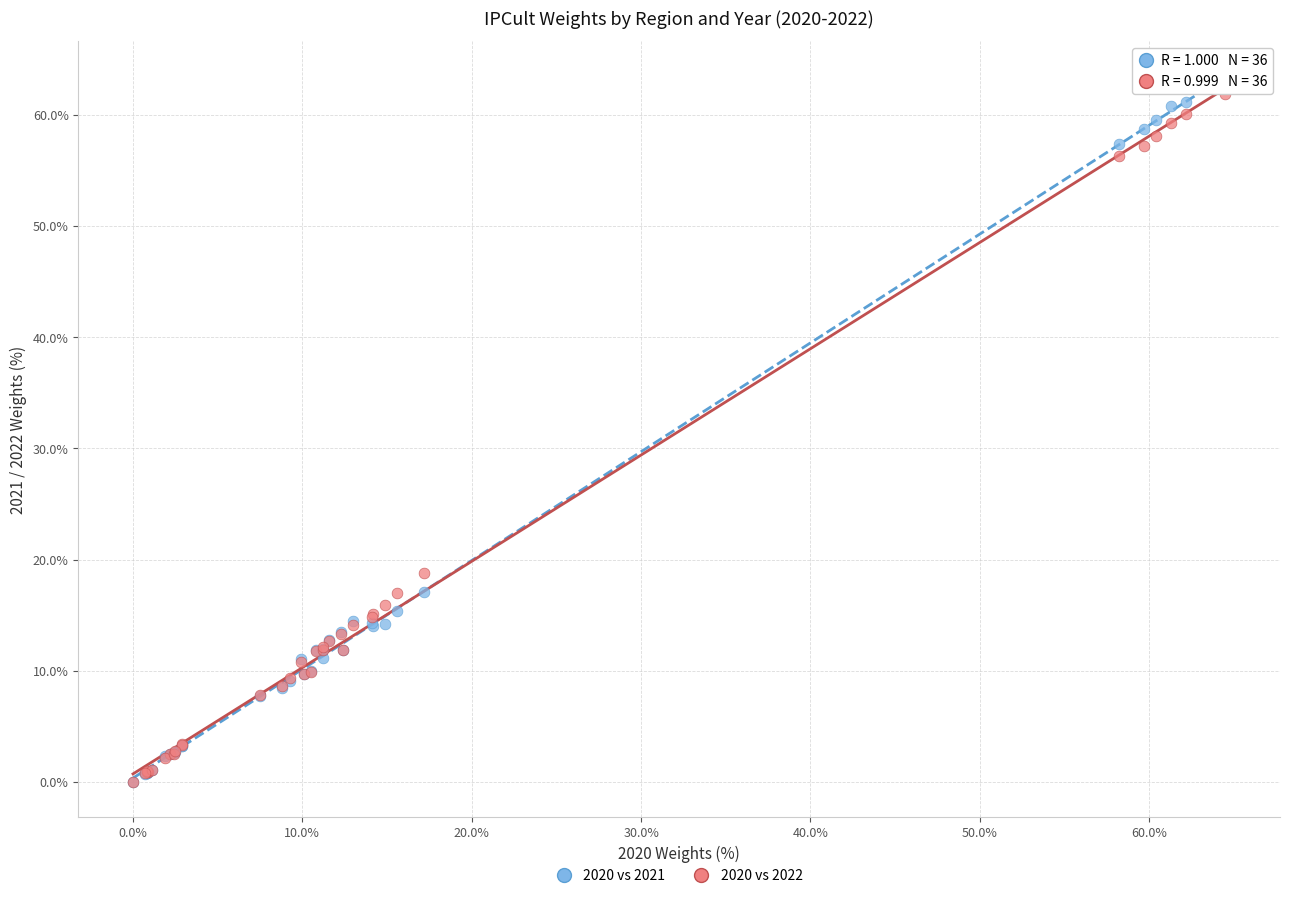

In the 2020 vs 2021 series, what Y value is closest to 31?

17.1